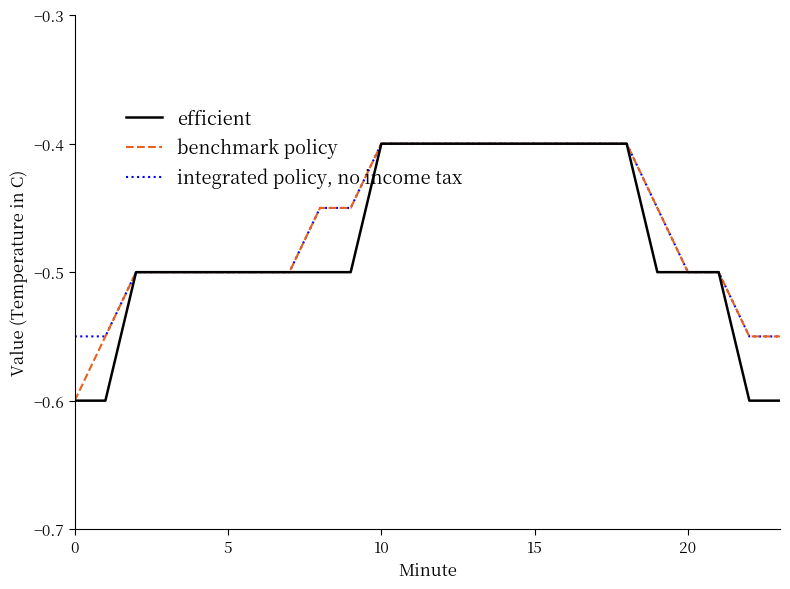

What is the maximum value for integrated policy, no income tax?

-0.4